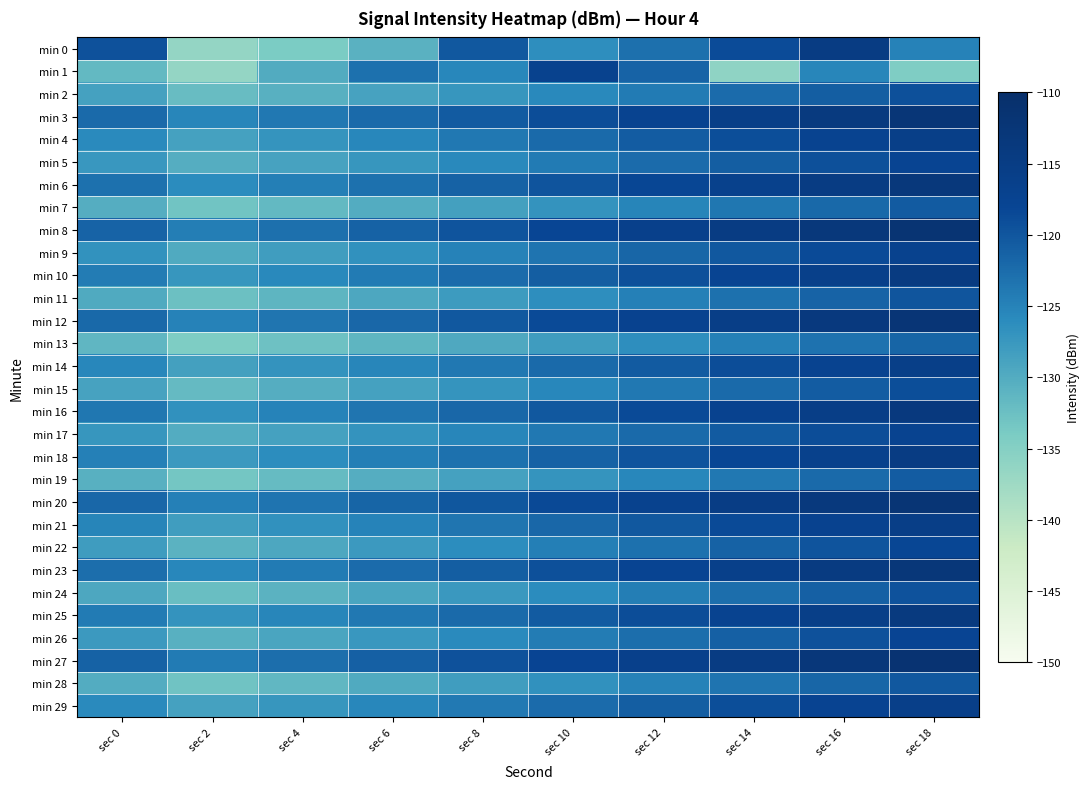

Reading right to left, what are all the values shown in this chart?

min 0: sec 18=-124.9	sec 16=-114.9	sec 14=-118.9	sec 12=-122.8	sec 10=-126.4	sec 8=-120.2	sec 6=-130.7	sec 4=-134.0	sec 2=-136.5	sec 0=-119.4
min 1: sec 18=-134.4	sec 16=-125.5	sec 14=-136.0	sec 12=-121.6	sec 10=-116.9	sec 8=-125.6	sec 6=-123.1	sec 4=-129.9	sec 2=-136.5	sec 0=-131.7
min 2: sec 18=-119.3	sec 16=-120.9	sec 14=-122.5	sec 12=-124.1	sec 10=-125.7	sec 8=-127.3	sec 6=-128.9	sec 4=-130.5	sec 2=-132.1	sec 0=-128.7
min 3: sec 18=-112.6	sec 16=-114.2	sec 14=-115.8	sec 12=-117.4	sec 10=-119.0	sec 8=-120.6	sec 6=-122.2	sec 4=-123.8	sec 2=-125.4	sec 0=-122.3
min 4: sec 18=-115.9	sec 16=-117.5	sec 14=-119.1	sec 12=-120.7	sec 10=-122.3	sec 8=-123.9	sec 6=-125.5	sec 4=-127.1	sec 2=-128.7	sec 0=-125.8
min 5: sec 18=-117.7	sec 16=-119.3	sec 14=-120.9	sec 12=-122.5	sec 10=-124.1	sec 8=-125.7	sec 6=-127.3	sec 4=-128.9	sec 2=-130.3	sec 0=-127.4
min 6: sec 18=-113.4	sec 16=-115.0	sec 14=-116.6	sec 12=-118.2	sec 10=-119.8	sec 8=-121.4	sec 6=-123.0	sec 4=-124.6	sec 2=-126.0	sec 0=-123.1
min 7: sec 18=-120.5	sec 16=-122.1	sec 14=-123.7	sec 12=-125.3	sec 10=-126.9	sec 8=-128.5	sec 6=-130.1	sec 4=-131.7	sec 2=-133.1	sec 0=-130.2
min 8: sec 18=-111.7	sec 16=-113.3	sec 14=-114.9	sec 12=-116.5	sec 10=-118.1	sec 8=-119.7	sec 6=-121.3	sec 4=-122.9	sec 2=-124.4	sec 0=-121.5
min 9: sec 18=-117.0	sec 16=-118.6	sec 14=-120.2	sec 12=-121.8	sec 10=-123.4	sec 8=-125.0	sec 6=-126.6	sec 4=-128.2	sec 2=-129.7	sec 0=-126.8
min 10: sec 18=-114.5	sec 16=-116.1	sec 14=-117.7	sec 12=-119.3	sec 10=-120.9	sec 8=-122.5	sec 6=-124.1	sec 4=-125.7	sec 2=-127.2	sec 0=-124.3
min 11: sec 18=-119.9	sec 16=-121.5	sec 14=-123.1	sec 12=-124.7	sec 10=-126.3	sec 8=-127.9	sec 6=-129.5	sec 4=-131.1	sec 2=-132.6	sec 0=-129.7
min 12: sec 18=-112.3	sec 16=-113.9	sec 14=-115.5	sec 12=-117.1	sec 10=-118.7	sec 8=-120.3	sec 6=-121.9	sec 4=-123.5	sec 2=-125.0	sec 0=-122.1
min 13: sec 18=-121.6	sec 16=-123.2	sec 14=-124.8	sec 12=-126.4	sec 10=-128.0	sec 8=-129.6	sec 6=-131.2	sec 4=-132.8	sec 2=-134.3	sec 0=-131.4
min 14: sec 18=-115.8	sec 16=-117.4	sec 14=-119.0	sec 12=-120.6	sec 10=-122.2	sec 8=-123.8	sec 6=-125.4	sec 4=-127.0	sec 2=-128.5	sec 0=-125.6
min 15: sec 18=-119.1	sec 16=-120.7	sec 14=-122.3	sec 12=-123.9	sec 10=-125.5	sec 8=-127.1	sec 6=-128.7	sec 4=-130.3	sec 2=-131.8	sec 0=-128.9
min 16: sec 18=-113.9	sec 16=-115.5	sec 14=-117.1	sec 12=-118.7	sec 10=-120.3	sec 8=-121.9	sec 6=-123.5	sec 4=-125.1	sec 2=-126.6	sec 0=-123.7
min 17: sec 18=-117.4	sec 16=-119.0	sec 14=-120.6	sec 12=-122.2	sec 10=-123.8	sec 8=-125.4	sec 6=-127.0	sec 4=-128.6	sec 2=-130.1	sec 0=-127.2
min 18: sec 18=-115.0	sec 16=-116.6	sec 14=-118.2	sec 12=-119.8	sec 10=-121.4	sec 8=-123.0	sec 6=-124.6	sec 4=-126.2	sec 2=-127.7	sec 0=-124.8
min 19: sec 18=-120.7	sec 16=-122.3	sec 14=-123.9	sec 12=-125.5	sec 10=-127.1	sec 8=-128.7	sec 6=-130.3	sec 4=-131.9	sec 2=-133.4	sec 0=-130.5
min 20: sec 18=-112.1	sec 16=-113.7	sec 14=-115.3	sec 12=-116.9	sec 10=-118.5	sec 8=-120.1	sec 6=-121.7	sec 4=-123.3	sec 2=-124.8	sec 0=-121.9
min 21: sec 18=-115.5	sec 16=-117.1	sec 14=-118.7	sec 12=-120.3	sec 10=-121.9	sec 8=-123.5	sec 6=-125.1	sec 4=-126.7	sec 2=-128.2	sec 0=-125.3
min 22: sec 18=-118.2	sec 16=-119.8	sec 14=-121.4	sec 12=-123.0	sec 10=-124.6	sec 8=-126.2	sec 6=-127.8	sec 4=-129.4	sec 2=-130.9	sec 0=-128.1
min 23: sec 18=-112.9	sec 16=-114.5	sec 14=-116.1	sec 12=-117.7	sec 10=-119.3	sec 8=-120.9	sec 6=-122.5	sec 4=-124.1	sec 2=-125.6	sec 0=-122.7
min 24: sec 18=-119.6	sec 16=-121.2	sec 14=-122.8	sec 12=-124.4	sec 10=-126.0	sec 8=-127.6	sec 6=-129.2	sec 4=-130.8	sec 2=-132.3	sec 0=-129.4
min 25: sec 18=-114.2	sec 16=-115.8	sec 14=-117.4	sec 12=-119.0	sec 10=-120.6	sec 8=-122.2	sec 6=-123.8	sec 4=-125.4	sec 2=-126.9	sec 0=-124.1
min 26: sec 18=-117.9	sec 16=-119.5	sec 14=-121.1	sec 12=-122.7	sec 10=-124.3	sec 8=-125.9	sec 6=-127.5	sec 4=-129.1	sec 2=-130.6	sec 0=-127.8
min 27: sec 18=-111.5	sec 16=-113.1	sec 14=-114.7	sec 12=-116.3	sec 10=-117.9	sec 8=-119.5	sec 6=-121.1	sec 4=-122.8	sec 2=-124.2	sec 0=-121.3
min 28: sec 18=-120.2	sec 16=-121.8	sec 14=-123.4	sec 12=-125.0	sec 10=-126.6	sec 8=-128.2	sec 6=-129.8	sec 4=-131.5	sec 2=-132.9	sec 0=-130.1
min 29: sec 18=-116.0	sec 16=-117.6	sec 14=-119.2	sec 12=-120.8	sec 10=-122.4	sec 8=-124.0	sec 6=-125.6	sec 4=-127.3	sec 2=-128.7	sec 0=-125.9